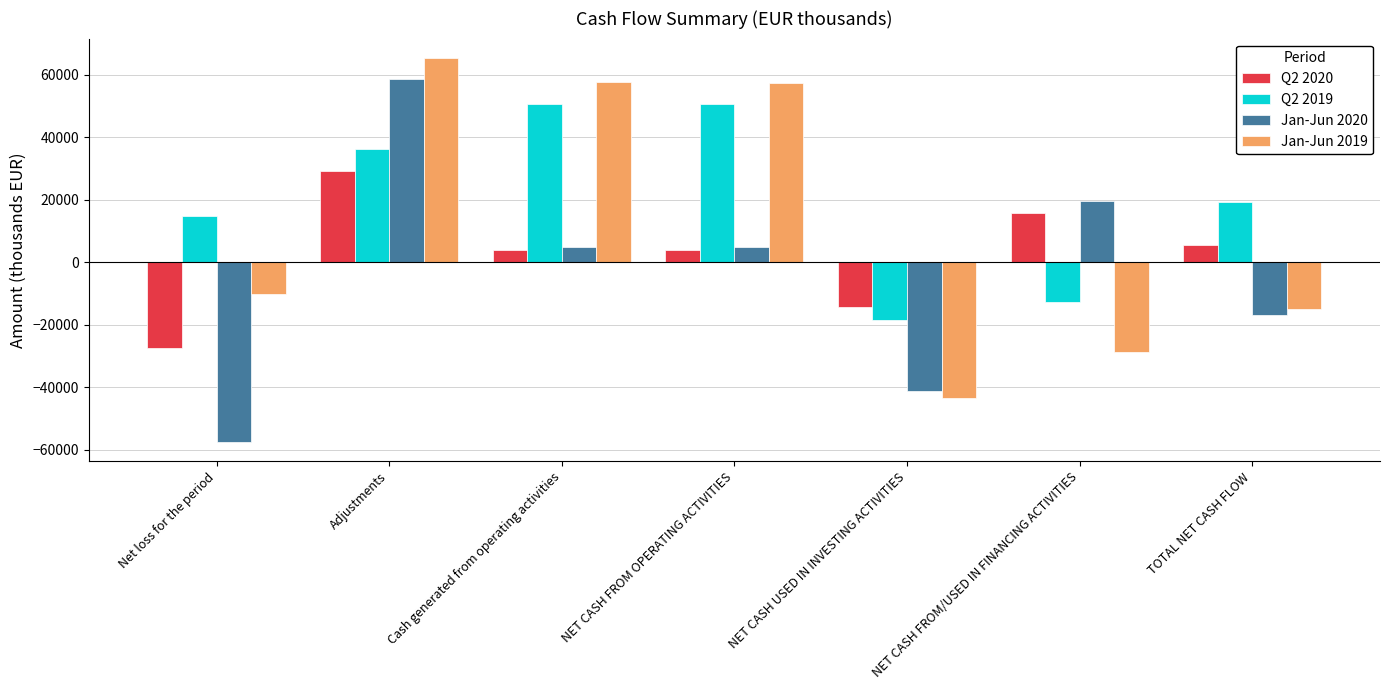

At which label is Jan-Jun 2019 closest to 10901?

Net loss for the period